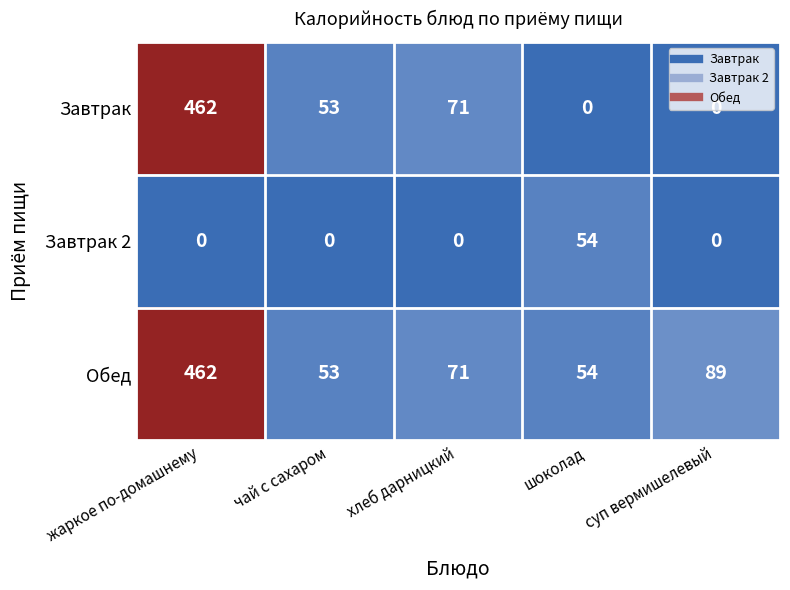

At which label does Обед first exceed 71?

жаркое по-домашнему